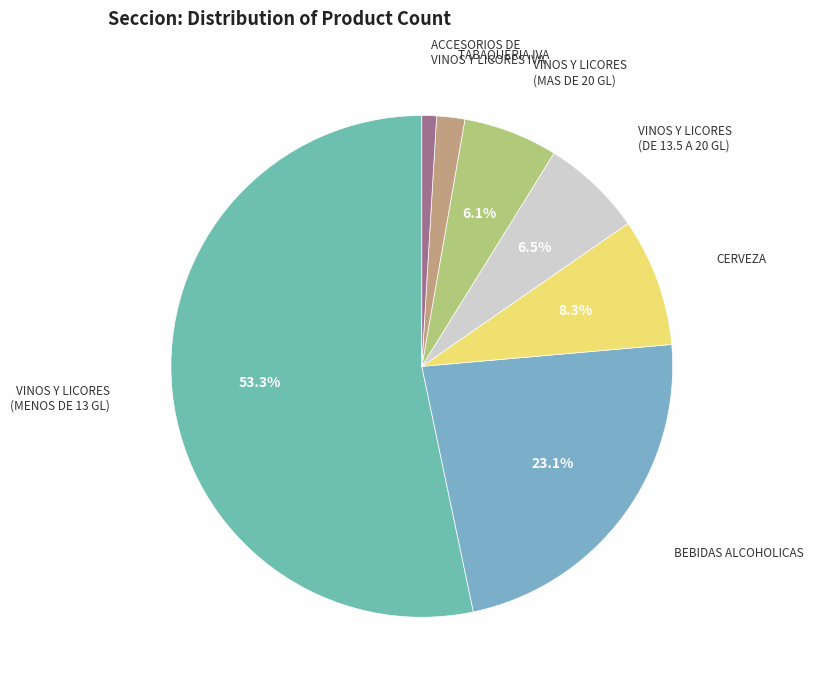

Which slice represents more than half of the pie?

VINOS Y LICORES (MENOS DE 13 GL)